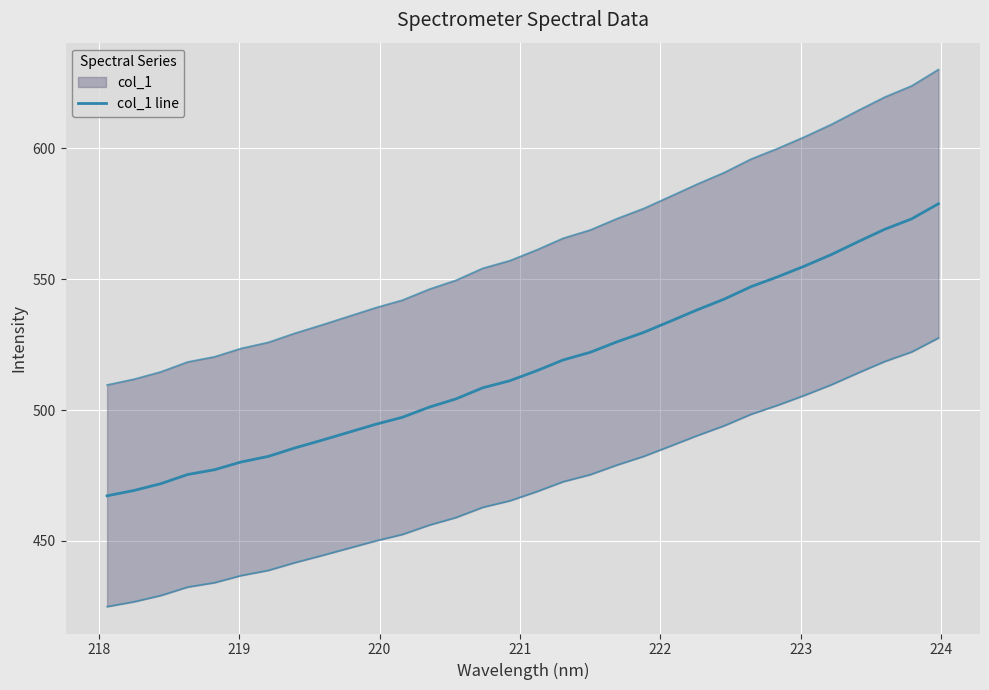

Reading left to right, list all the values displayed in this chart.

467.2	469.2	471.9	475.4	477.2	480.2	482.3	485.5	488.5	491.5	494.5	497.2	501.1	504.3	508.5	511.2	515.0	519.2	522.1	526.1	529.7	534.0	538.3	542.4	547.1	550.9	555.0	559.4	564.4	569.1	573.1	578.9